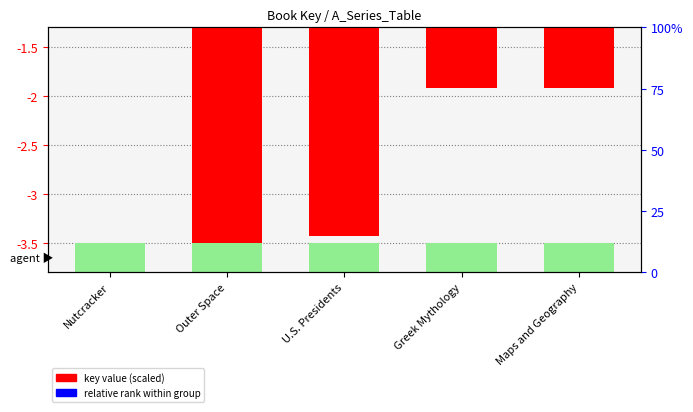

Which series has the largest range (max minus min)?

key value (scaled)